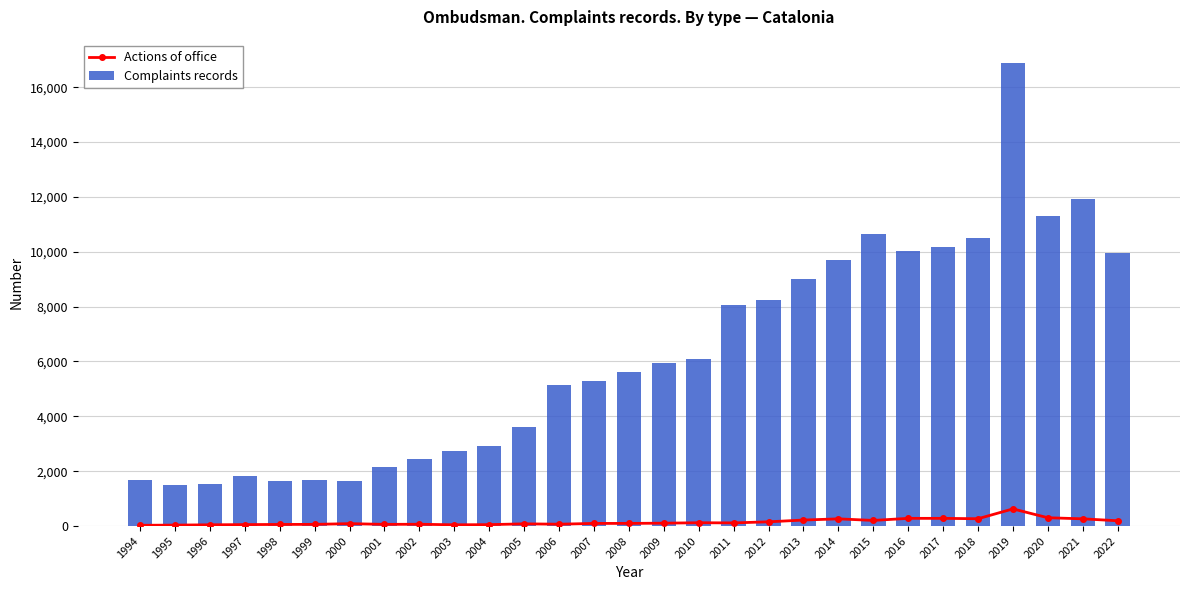

Rank the categories by Actions of office value from highest to lowest.

2019, 2020, 2016, 2017, 2018, 2021, 2014, 2013, 2015, 2022, 2012, 2010, 2011, 2009, 2008, 2007, 2000, 2005, 2006, 2002, 1999, 2001, 1998, 1997, 2004, 1996, 2003, 1995, 1994